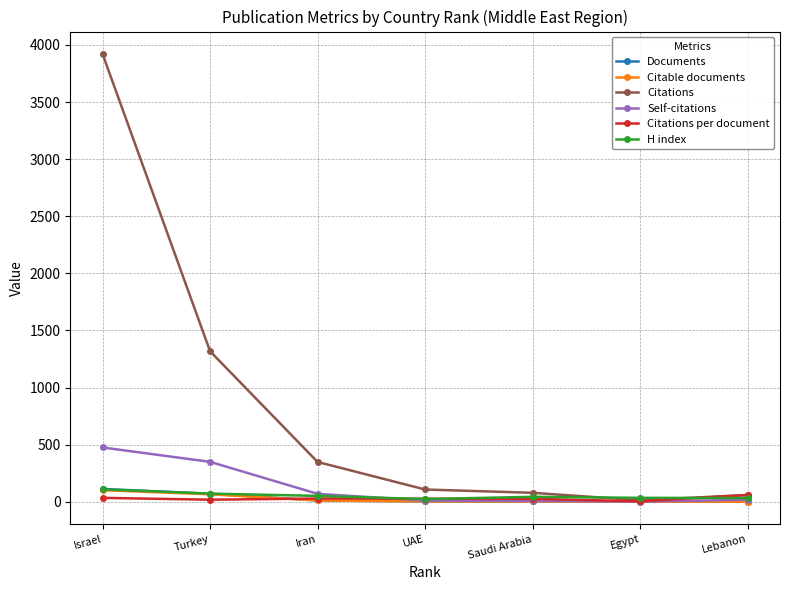

What is the label of the 6th point from the right?

Turkey